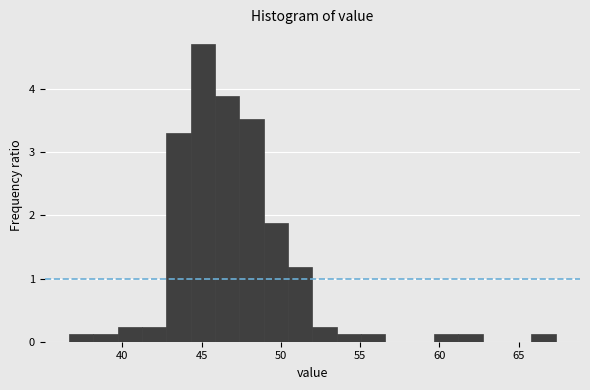

Around what value on the x-axis is the tallest bar? Give the approximate position of its centre, as read against the axis.

45.0